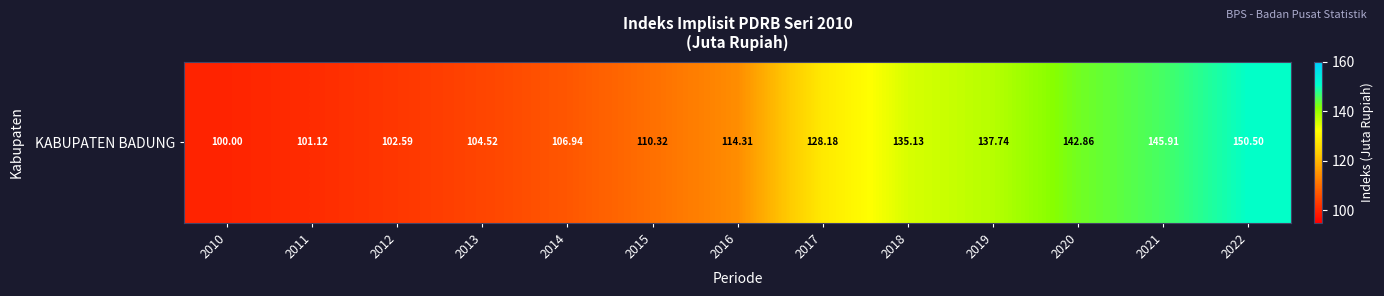

How many data points are above 114?

7